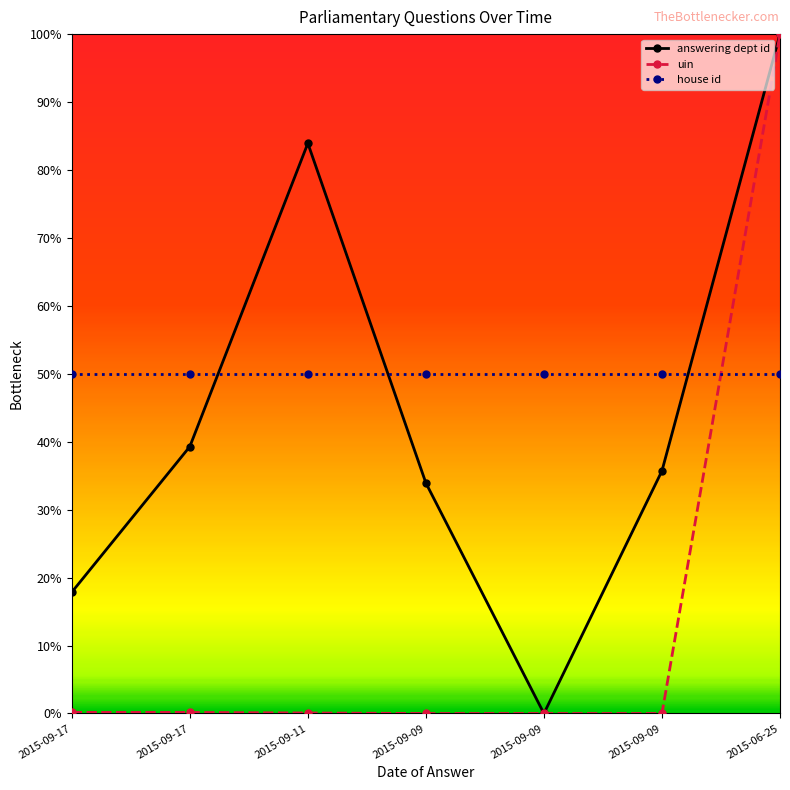

What are all the series names shown in the legend?

answering dept id, uin, house id